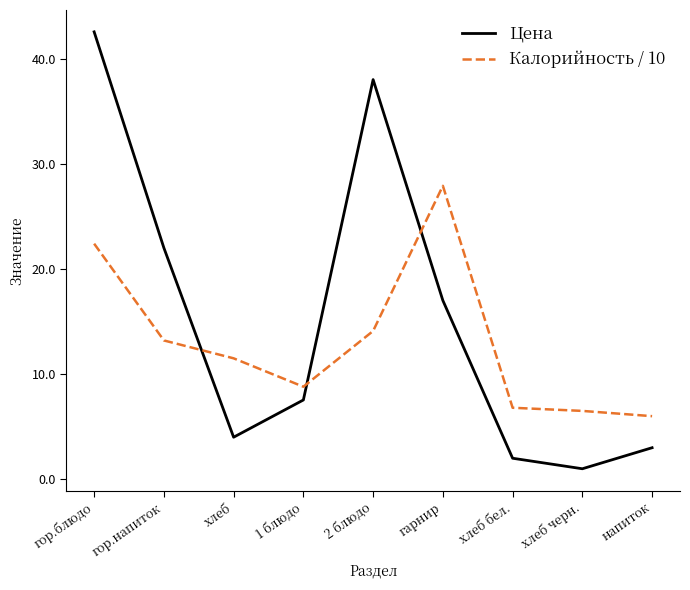

How many categories are shown in the chart?

9